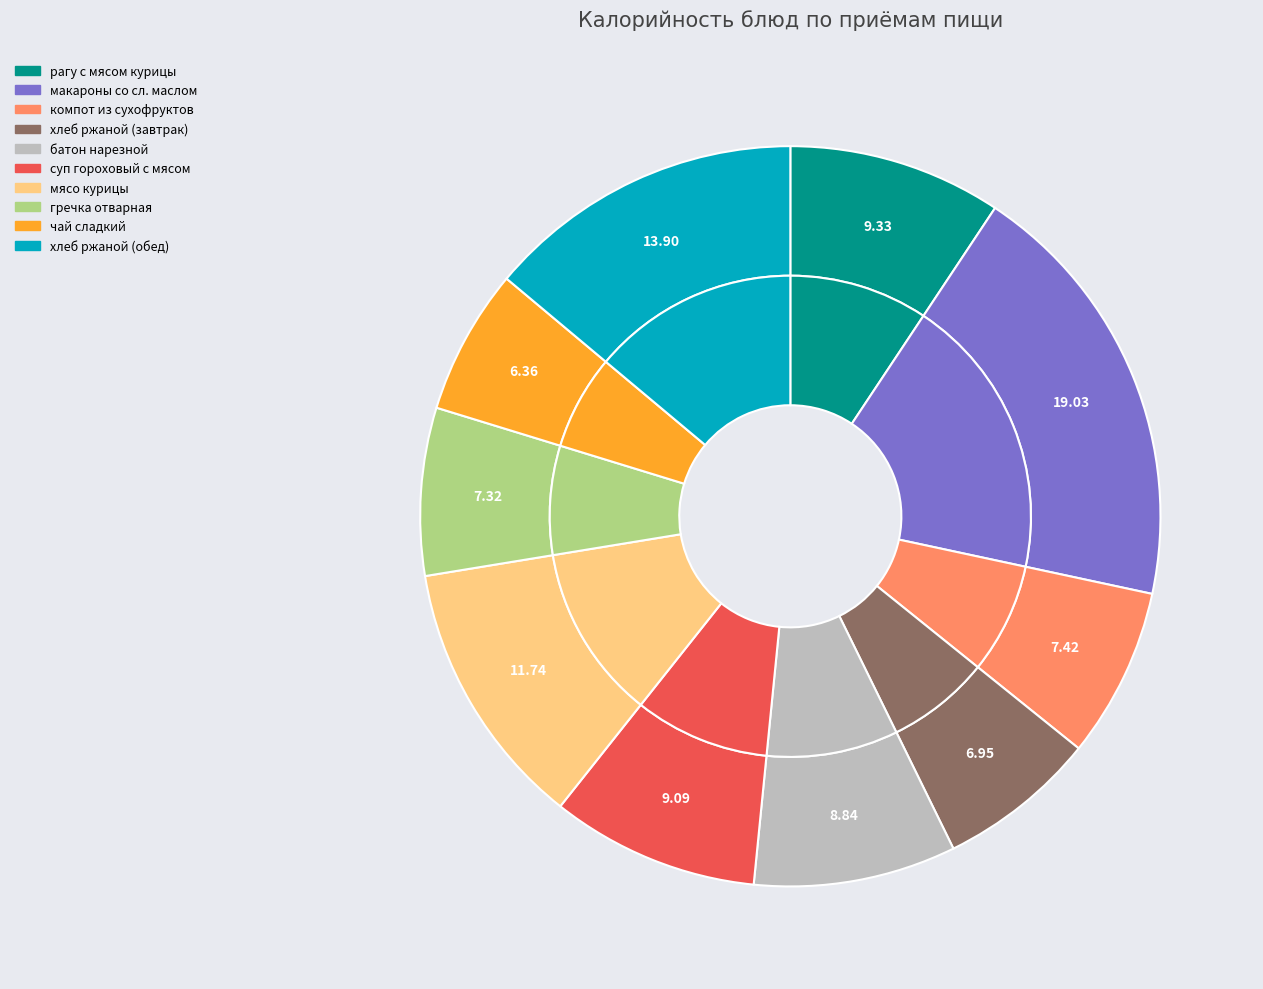

To the nearest percent, what is the difference between the суп гороховый с мясом and компот из сухофруктов slice percentages?

2%